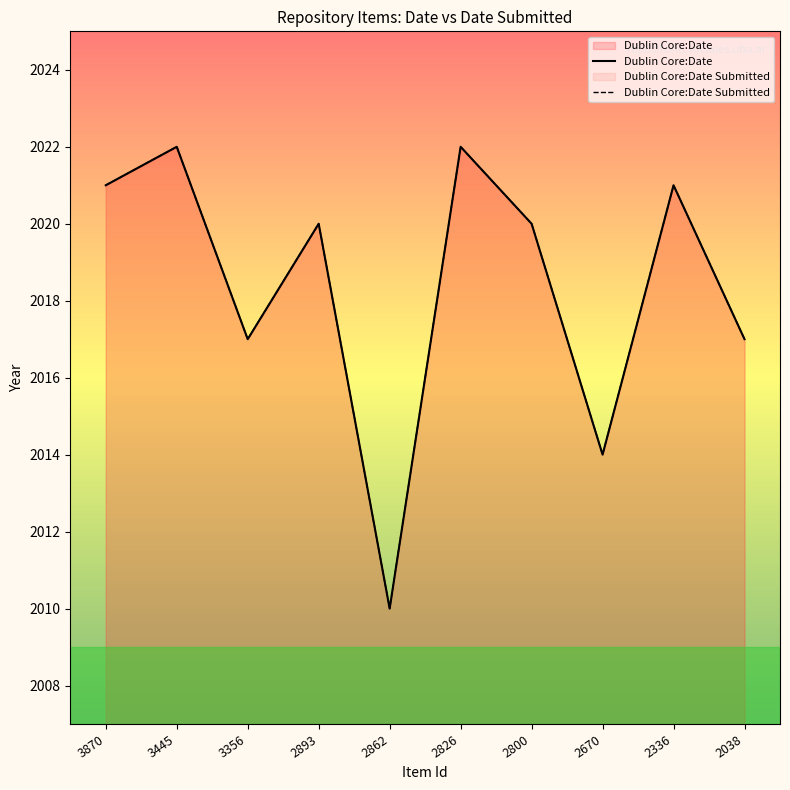

Reading left to right, list all the values displayed in this chart.

Dublin Core:Date: 2021	2022	2017	2020	2010	2022	2020	2014	2021	2017
Dublin Core:Date Submitted: 2021	2022	2017	2020	2010	2022	2020	2014	2021	2017